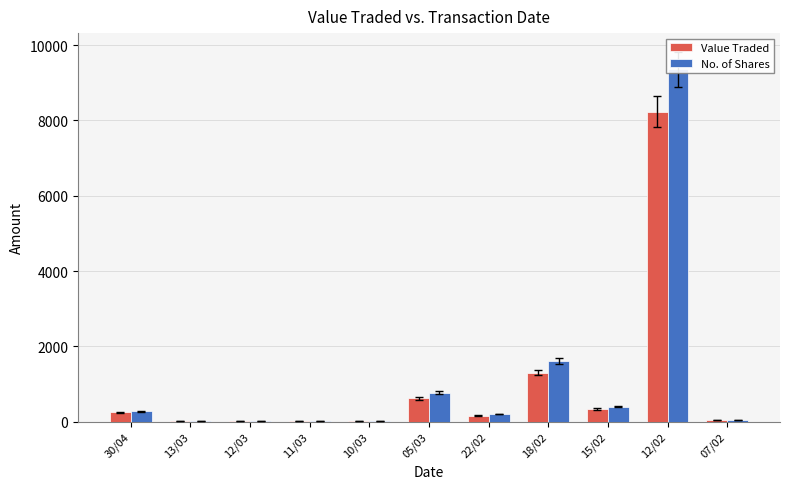

Is the value of Value Traded at 07/02 greater than the value of No. of Shares at 12/03?

Yes